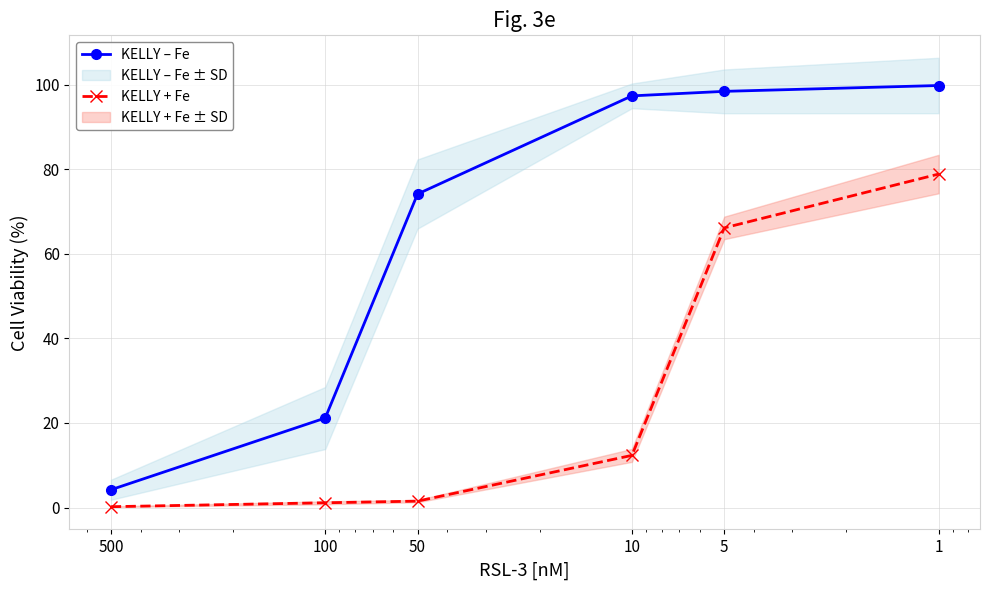

Which series has the widest spread of values?

KELLY – Fe